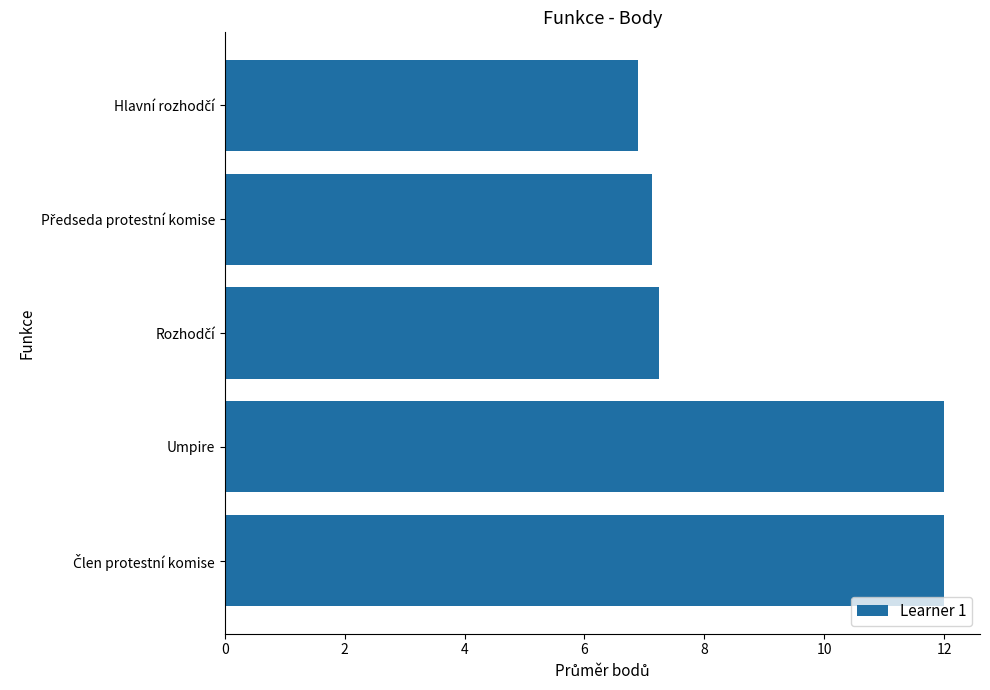

What is the difference between the second highest and second lowest values?

4.9